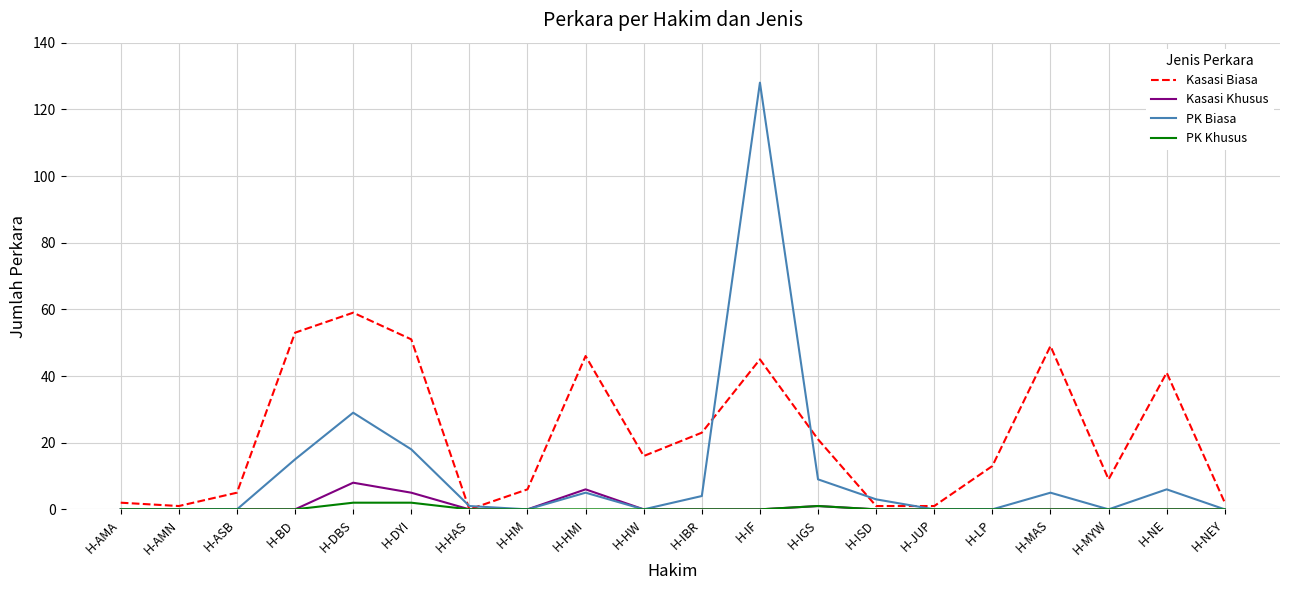

What position from the left is H-MAS?

17